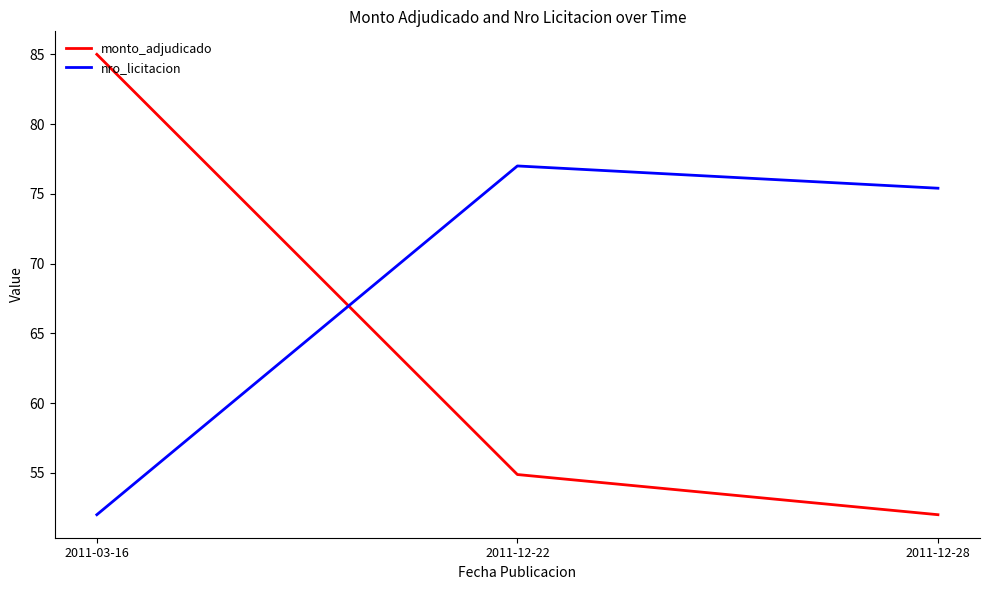

What is the sum of all nro_licitacion values?

204.4